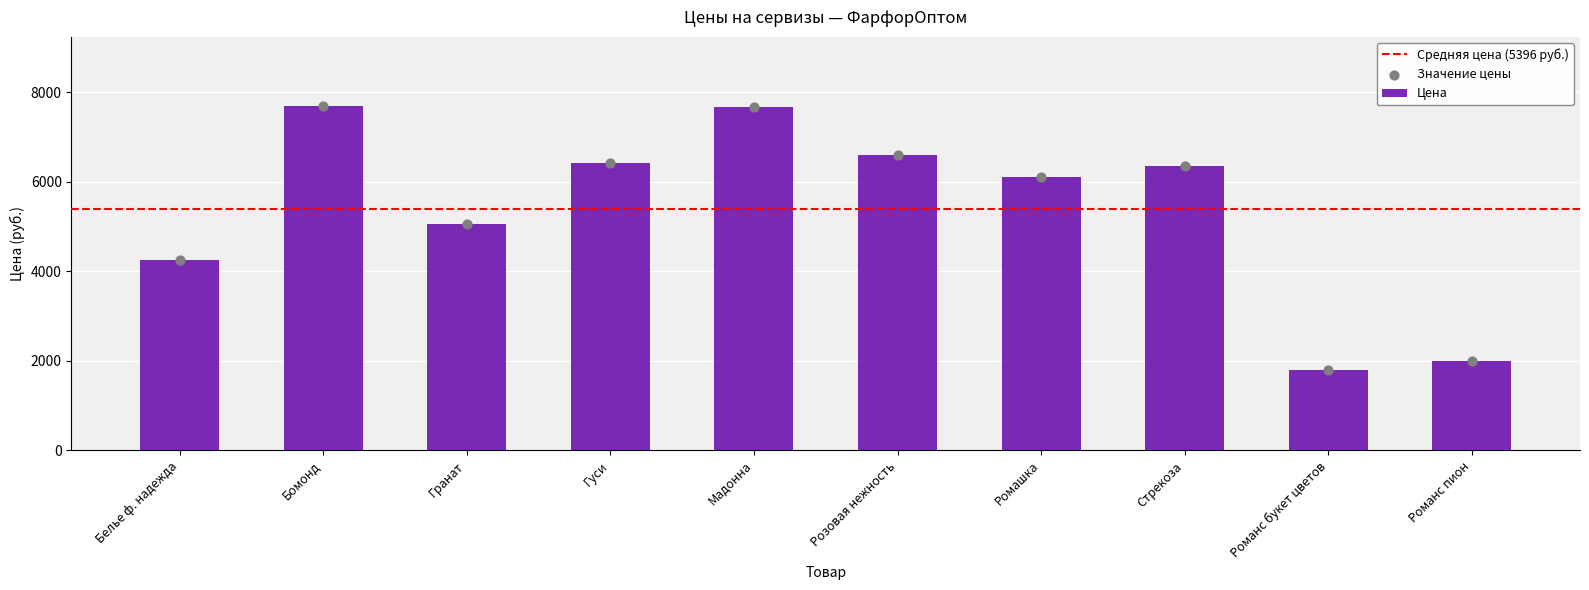

What is the ratio of the value at Гранат to the value at Романс букет цветов?

2.8